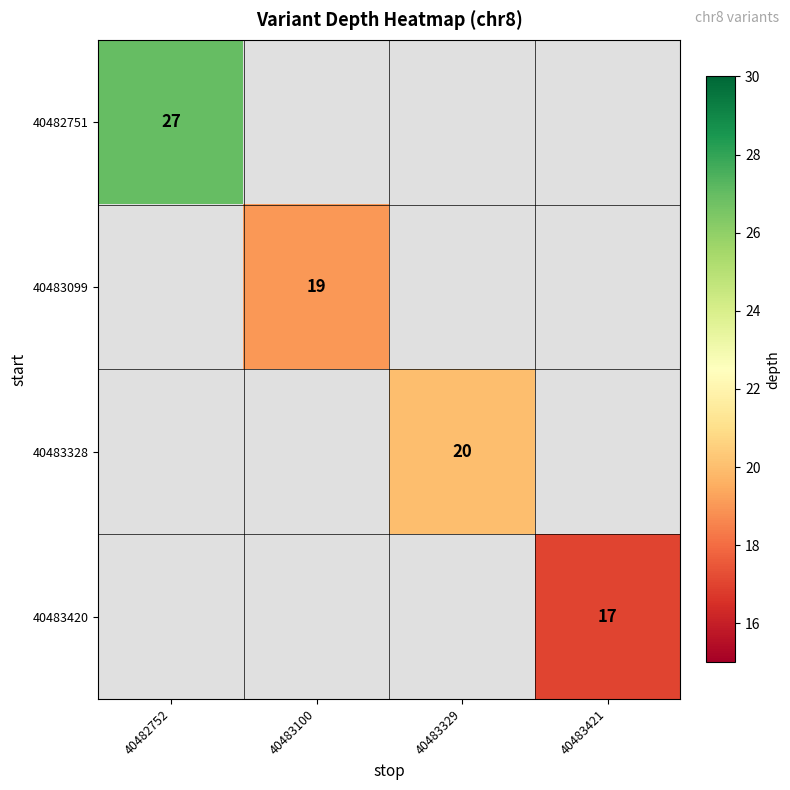

The 40483099 series shows 7 at 40483100. True or false?

False